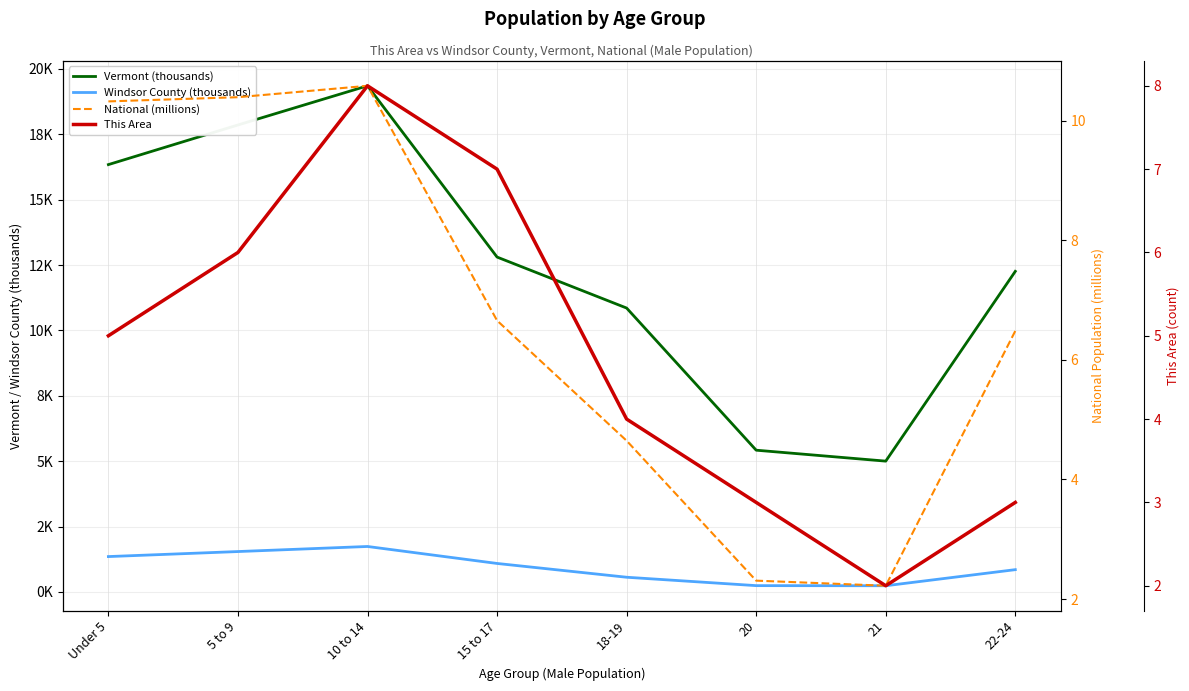

The value of Windsor County (thousands) at 10 to 14 is 1.1. True or false?

False